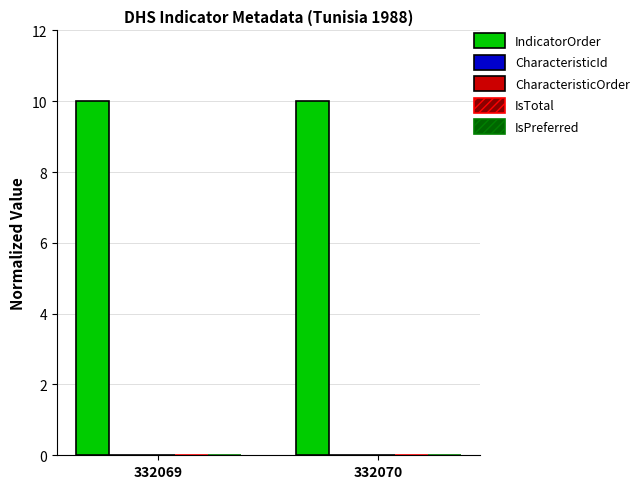

What is the sum of all IndicatorOrder values?

20.0